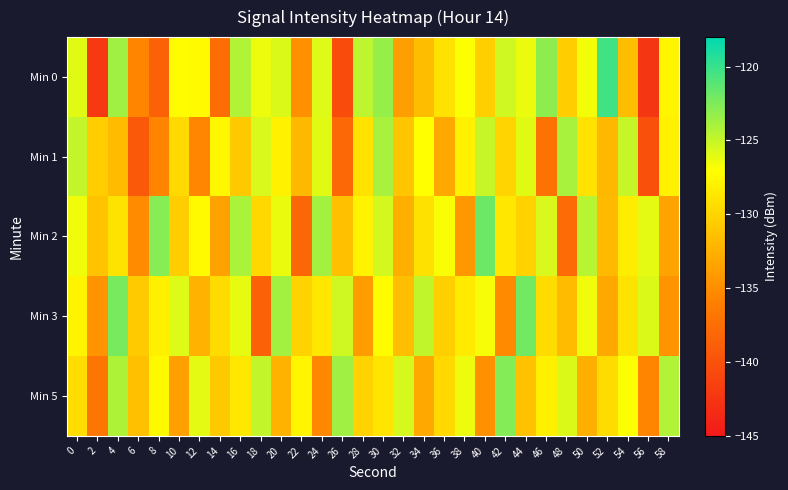

Reading left to right, list all the values displayed in this chart.

Min 0: 0=-125.9	2=-142.1	4=-123.7	6=-135.6	8=-138.6	10=-127.2	12=-127.4	14=-137.6	16=-124.3	18=-126.4	20=-125.8	22=-134.8	24=-125.8	26=-140.5	28=-124.7	30=-123.3	32=-133.8	34=-131.7	36=-129.0	38=-126.9	40=-130.4	42=-125.3	44=-126.2	46=-123.0	48=-130.5	50=-126.6	52=-120.3	54=-131.7	56=-142.4	58=-127.6
Min 1: 0=-124.9	2=-130.5	4=-131.7	6=-139.4	8=-135.5	10=-129.7	12=-135.5	14=-127.6	16=-130.8	18=-125.7	20=-128.0	22=-132.0	24=-126.0	26=-138.0	28=-129.0	30=-124.0	32=-131.0	34=-127.0	36=-133.0	38=-128.0	40=-125.0	42=-130.0	44=-126.0	46=-137.0	48=-124.0	50=-129.0	52=-132.0	54=-125.0	56=-140.0	58=-128.0
Min 2: 0=-126.5	2=-131.2	4=-128.9	6=-135.1	8=-122.8	10=-130.5	12=-127.3	14=-133.6	16=-124.1	18=-129.8	20=-126.3	22=-138.2	24=-123.7	26=-131.5	28=-127.9	30=-125.4	32=-132.6	34=-129.1	36=-126.8	38=-134.3	40=-121.9	42=-128.7	44=-130.2	46=-125.6	48=-137.8	50=-124.5	52=-131.9	54=-128.3	56=-126.1	58=-133.4
Min 3: 0=-127.8	2=-134.5	4=-122.3	6=-130.7	8=-128.1	10=-125.9	12=-132.4	14=-129.6	16=-126.2	18=-138.5	20=-123.8	22=-130.1	24=-128.7	26=-125.3	28=-133.9	30=-127.2	32=-131.6	34=-124.8	36=-130.3	38=-128.5	40=-126.7	42=-135.2	44=-122.1	46=-129.4	48=-131.8	50=-126.5	52=-133.1	54=-128.9	56=-125.7	58=-134.6
Min 5: 0=-129.3	2=-136.8	4=-124.2	6=-131.5	8=-127.4	10=-133.7	12=-126.1	14=-130.8	16=-128.6	18=-124.9	20=-132.3	22=-127.7	24=-135.4	26=-123.6	28=-130.2	30=-128.8	32=-125.5	34=-133.1	36=-129.7	38=-126.4	40=-134.8	42=-122.7	44=-131.3	46=-128.1	48=-125.8	50=-132.6	52=-129.4	54=-126.9	56=-135.7	58=-124.3